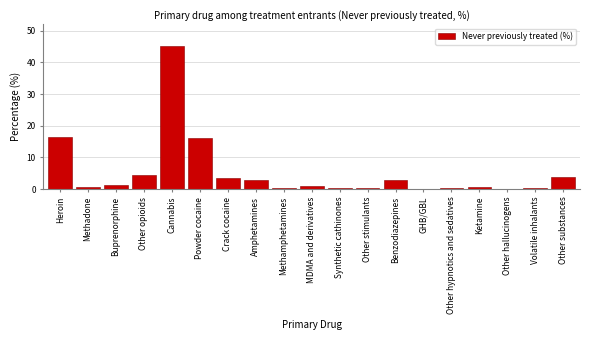

True or false: the data shows 45.2 at Cannabis.

True